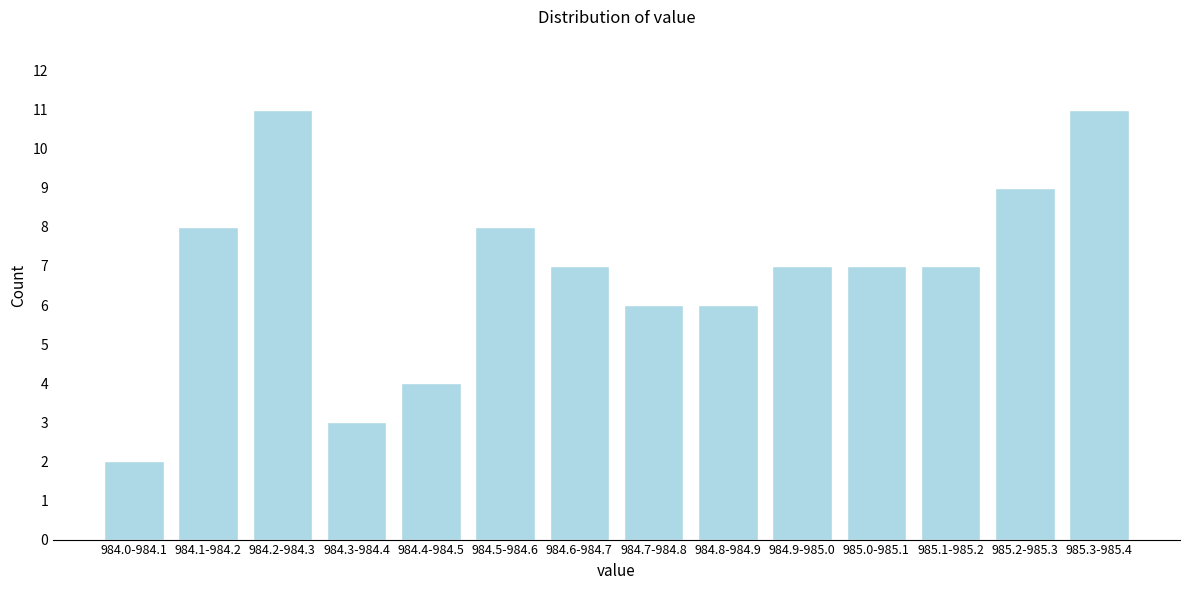

Reading left to right, transcribe all the data shown in this chart.

984.0-984.1=2	984.1-984.2=8	984.2-984.3=11	984.3-984.4=3	984.4-984.5=4	984.5-984.6=8	984.6-984.7=7	984.7-984.8=6	984.8-984.9=6	984.9-985.0=7	985.0-985.1=7	985.1-985.2=7	985.2-985.3=9	985.3-985.4=11